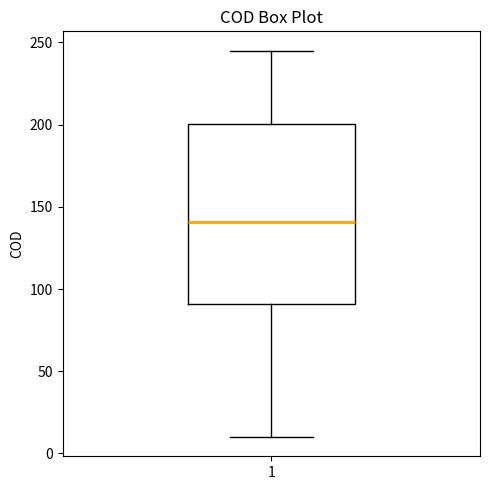

Read this box plot against the y-axis: the position of the median line, the range covered by the box, and the ends of both whiskers. The values are not printed on the chart, so give them approximately, as read against the axis.

median 140, box 90 to 200, whiskers 10 to 245